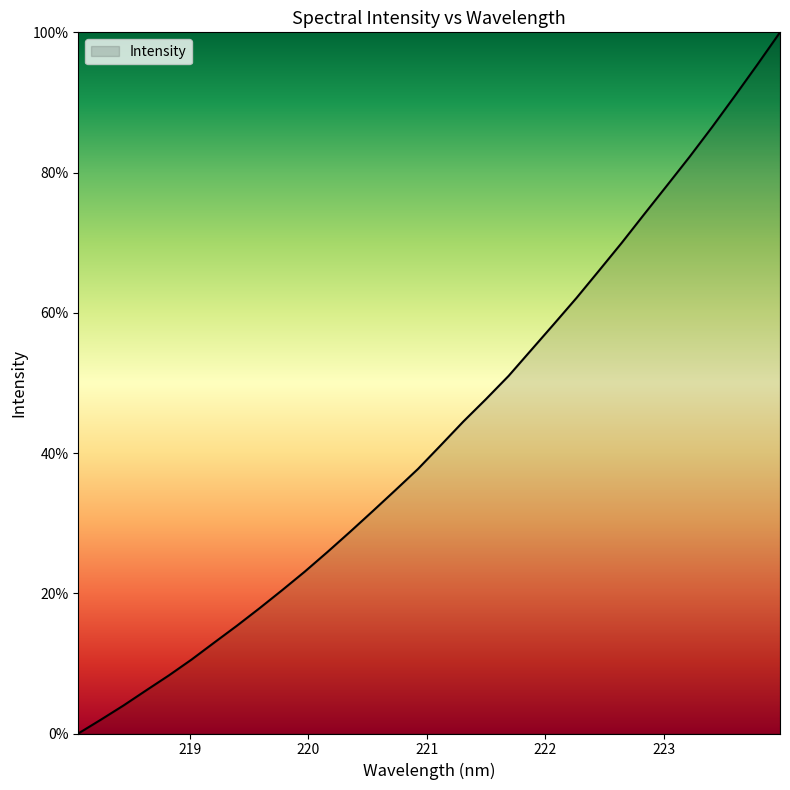

What is the maximum value shown in the chart?

100.0